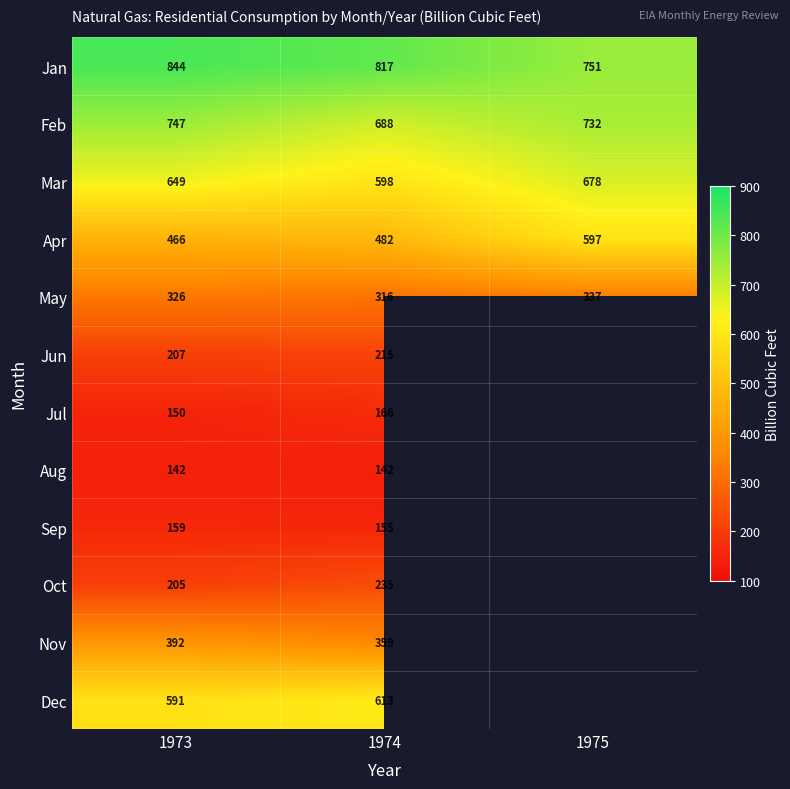

Read the Mar value at 1973.

649.0